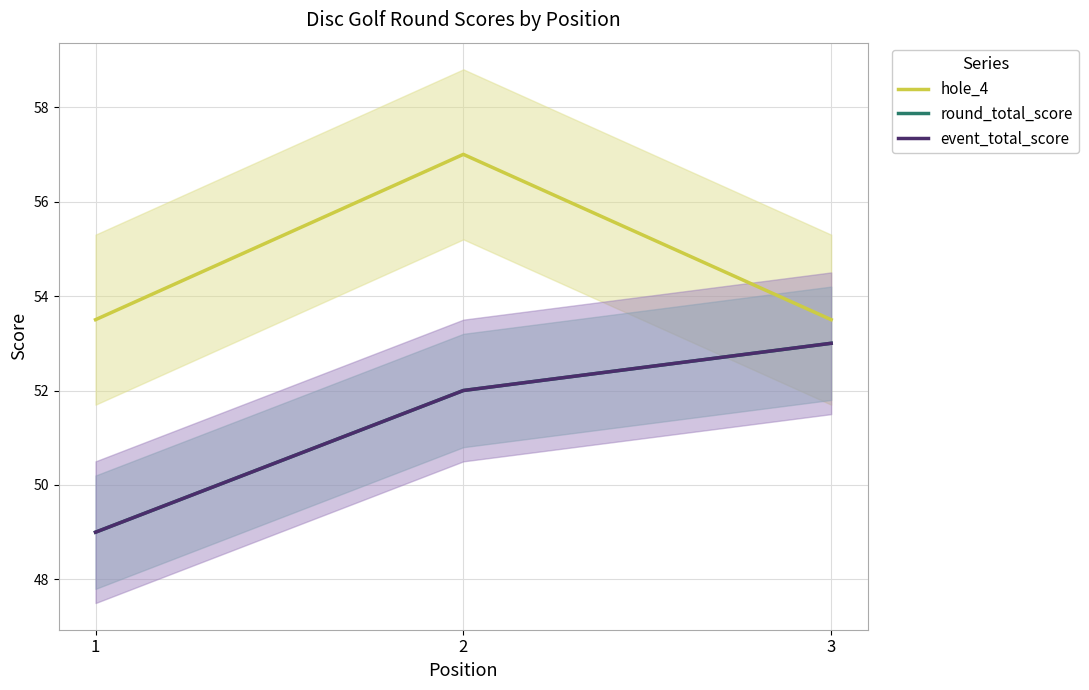

Reading right to left, transcribe all the data shown in this chart.

hole_4: 3=53.5	2=57.0	1=53.5
round_total_score: 3=53.0	2=52.0	1=49.0
event_total_score: 3=53.0	2=52.0	1=49.0